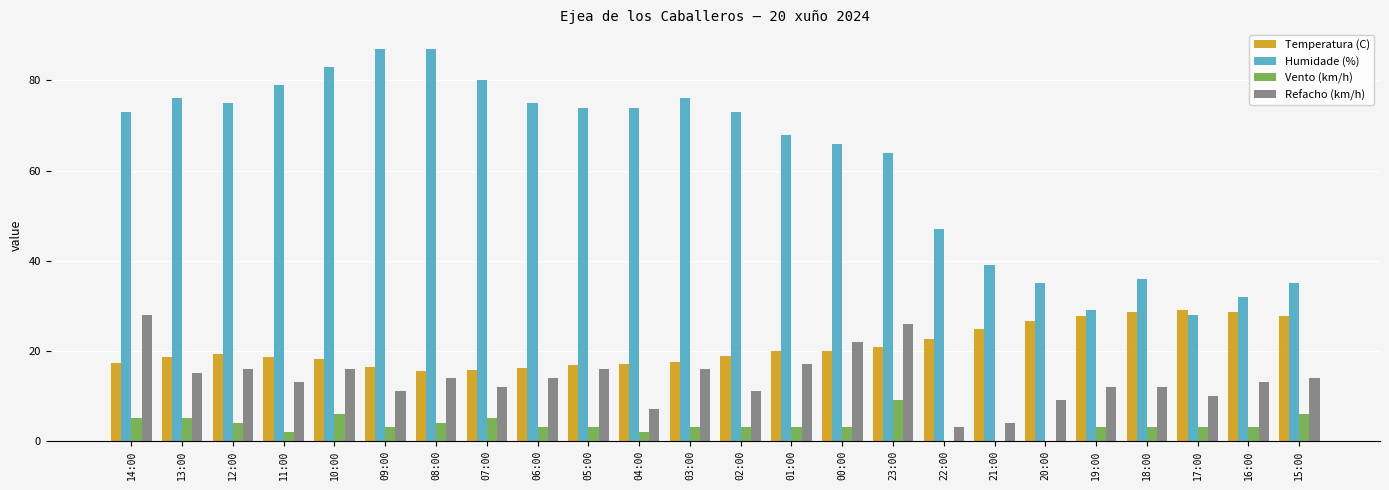

How many data points does each series have?

24